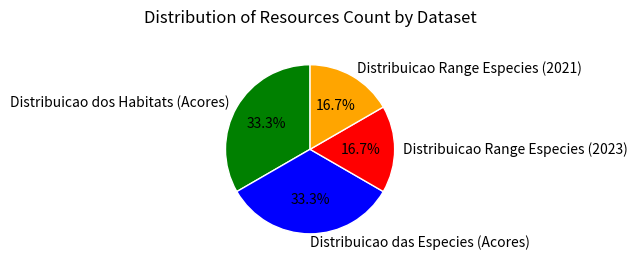

What percentage is the Distribuicao das Especies (Acores) slice, to the nearest percent?

33%